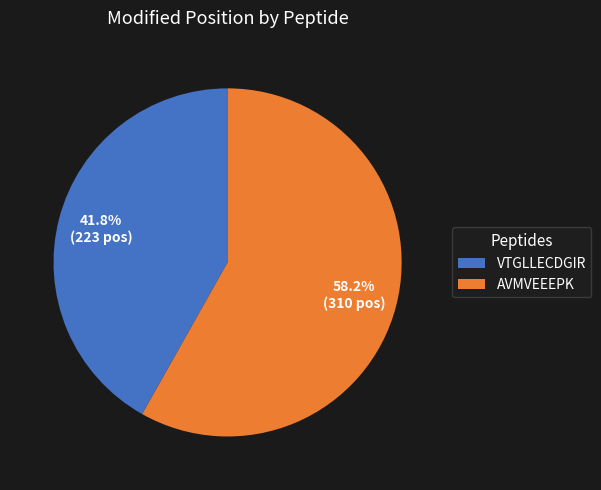

Is there a majority slice in this chart?

Yes